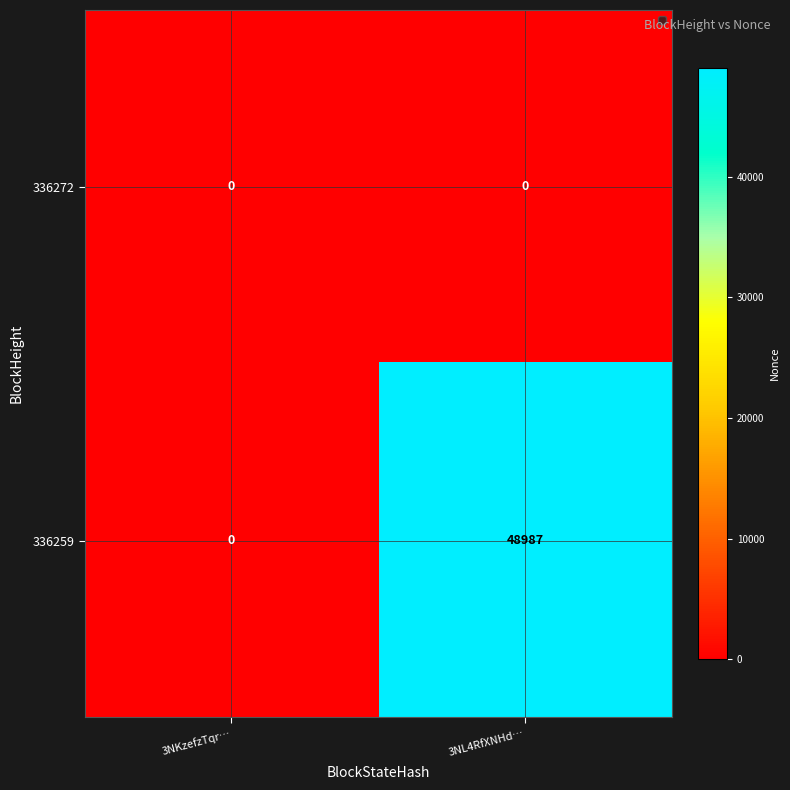

How many categories are shown in the chart?

2